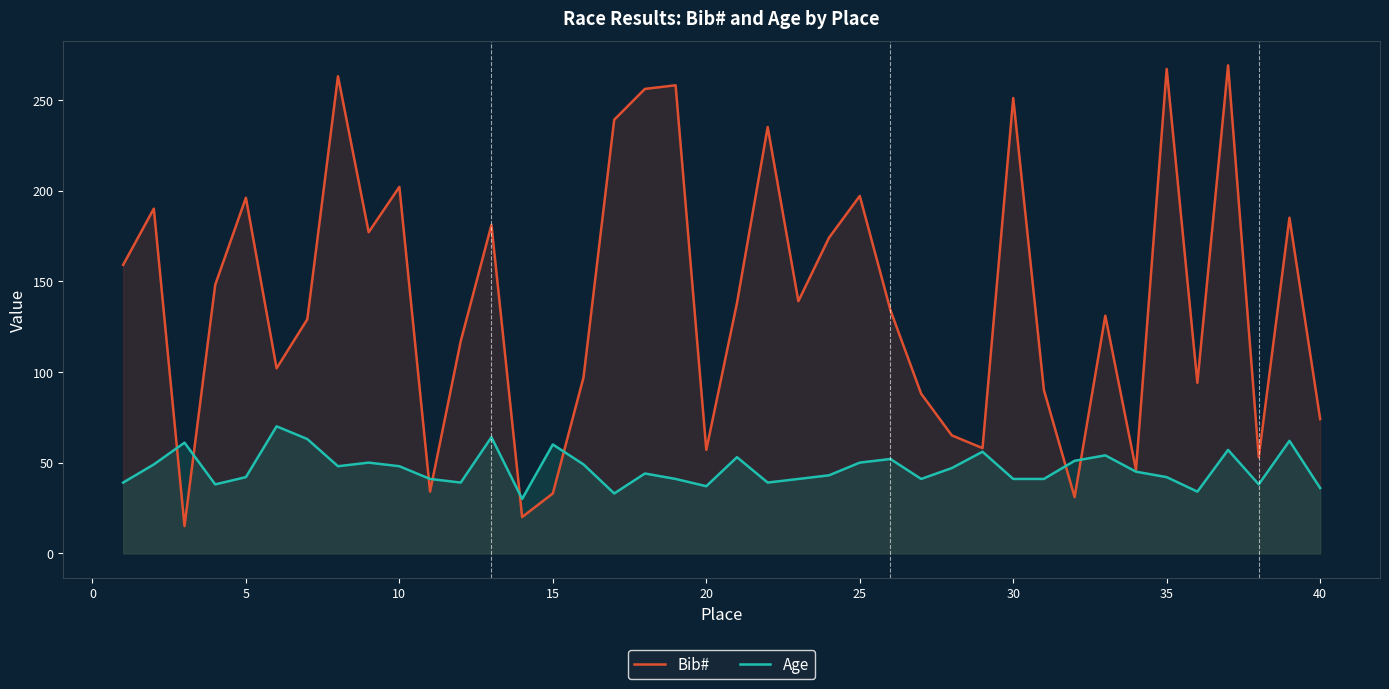

What are all the series names shown in the legend?

Bib#, Age